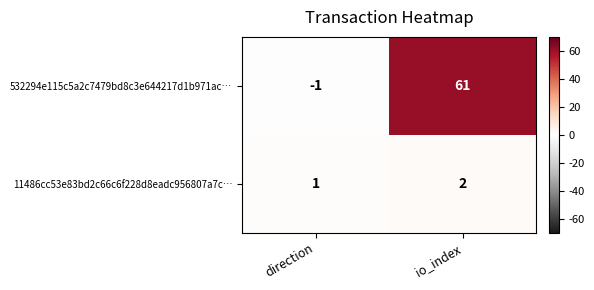

Where is 11486cc53e83bd2c66c6f228d8eadc956807a7c… nearest to the value 1?

direction